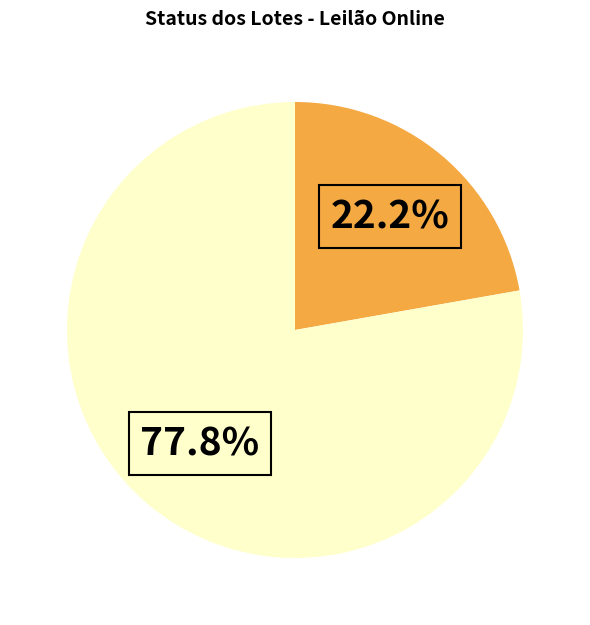

How many slices are in this pie chart?

2